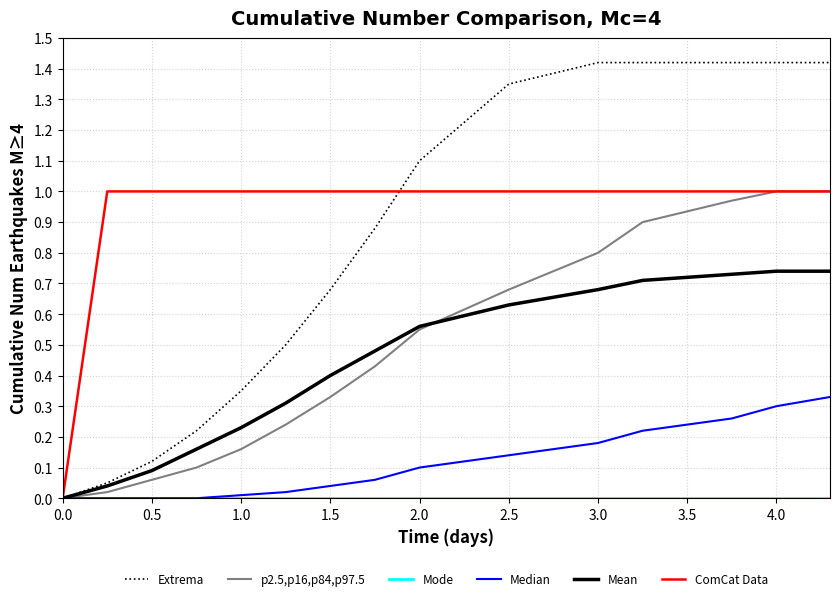

Which series has the largest range (max minus min)?

Extrema